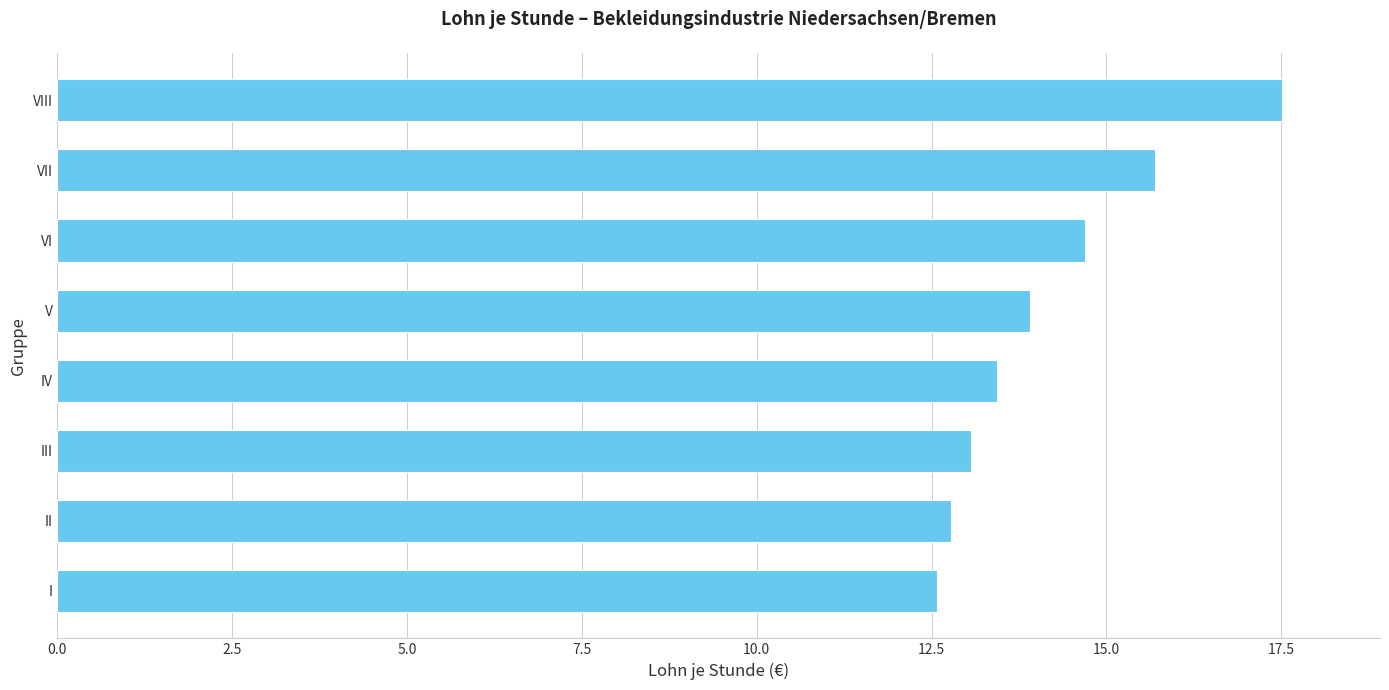

Rank the categories by value from highest to lowest.

VIII, VII, VI, V, IV, III, II, I